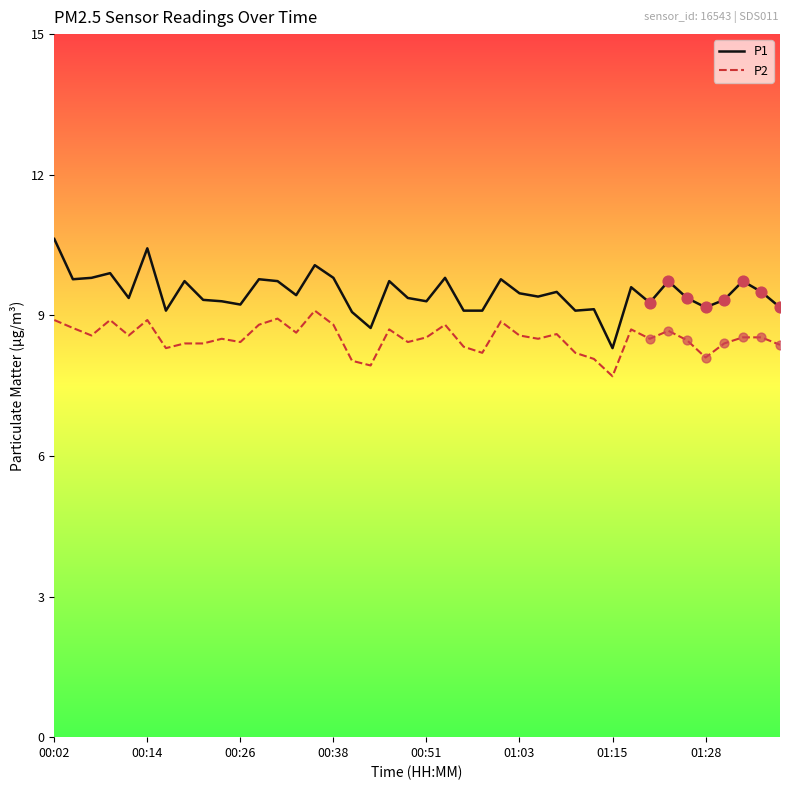

Which series has the largest total across all categories?

P1